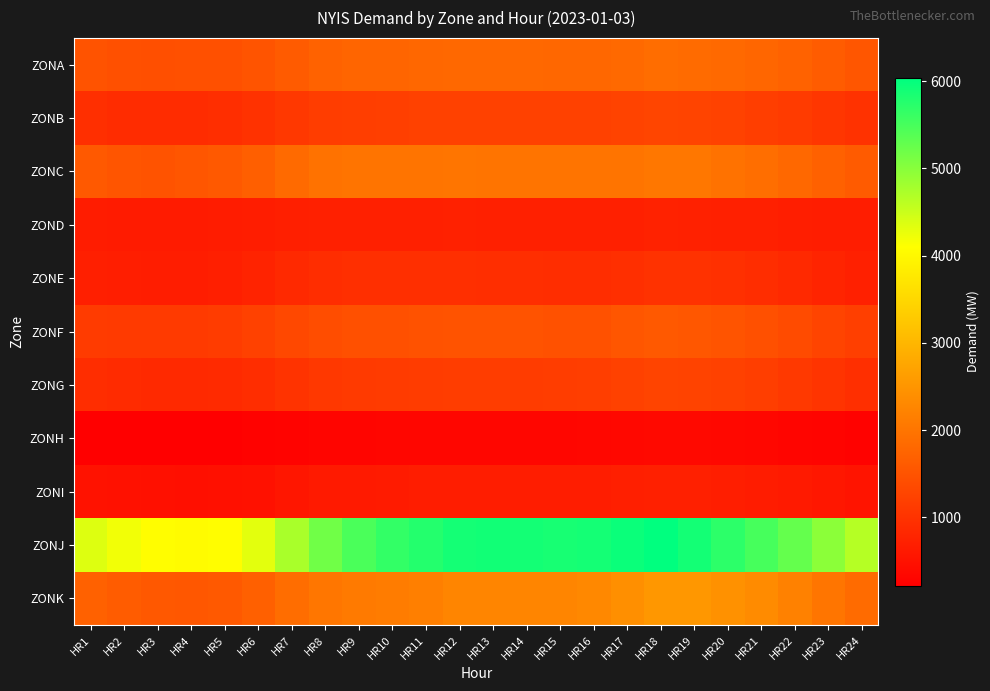

At how many categories does at least one series exceed 340?

24